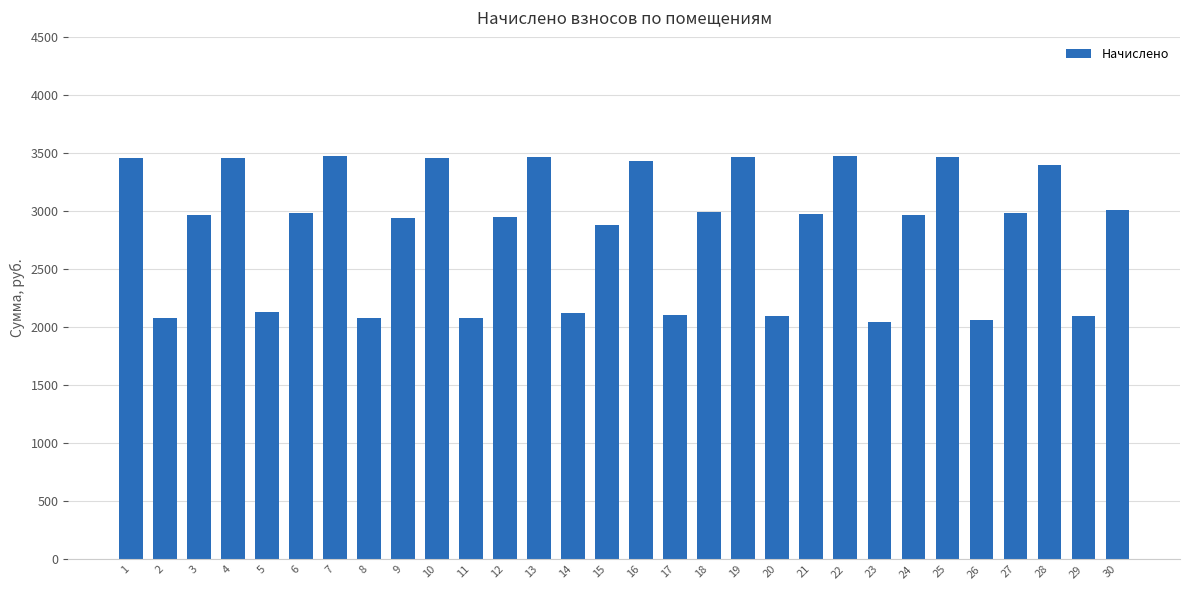

What is the value of the 13th bar from the left?

3467.2